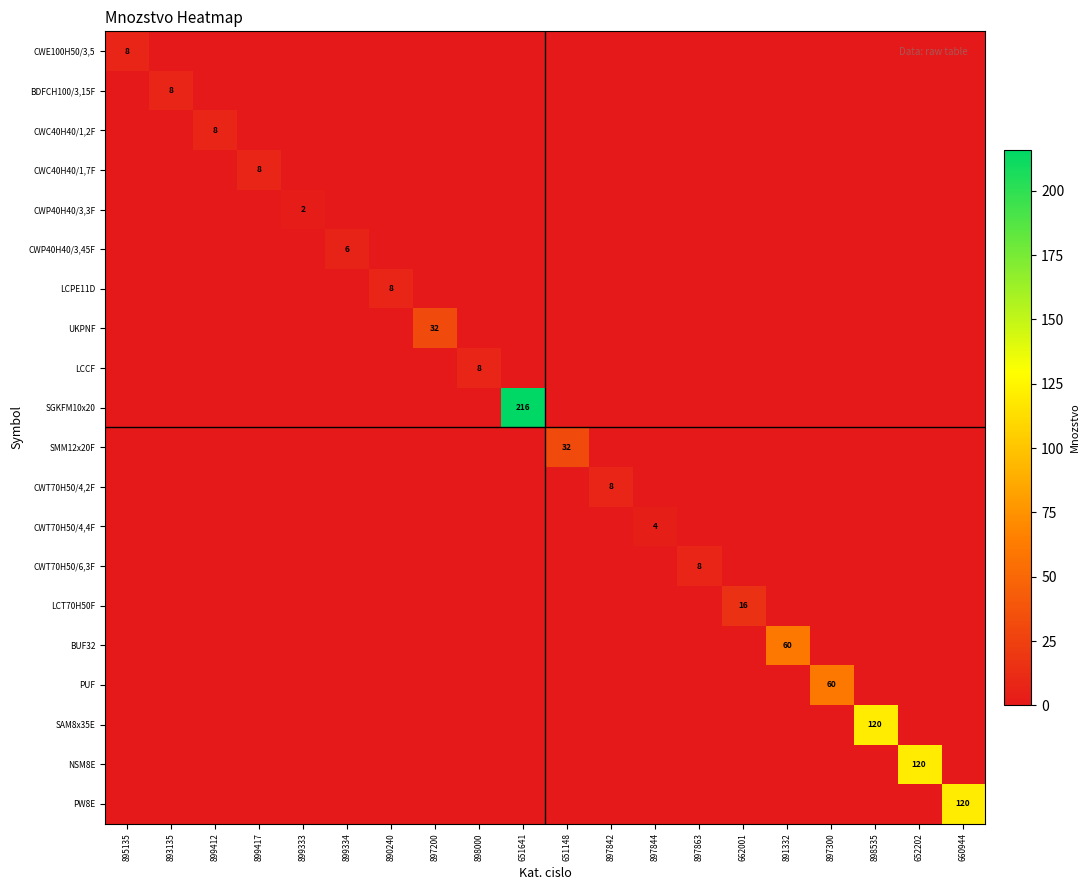

True or false: CWP40H40/3,45F has a value of 0 at 893135.

True